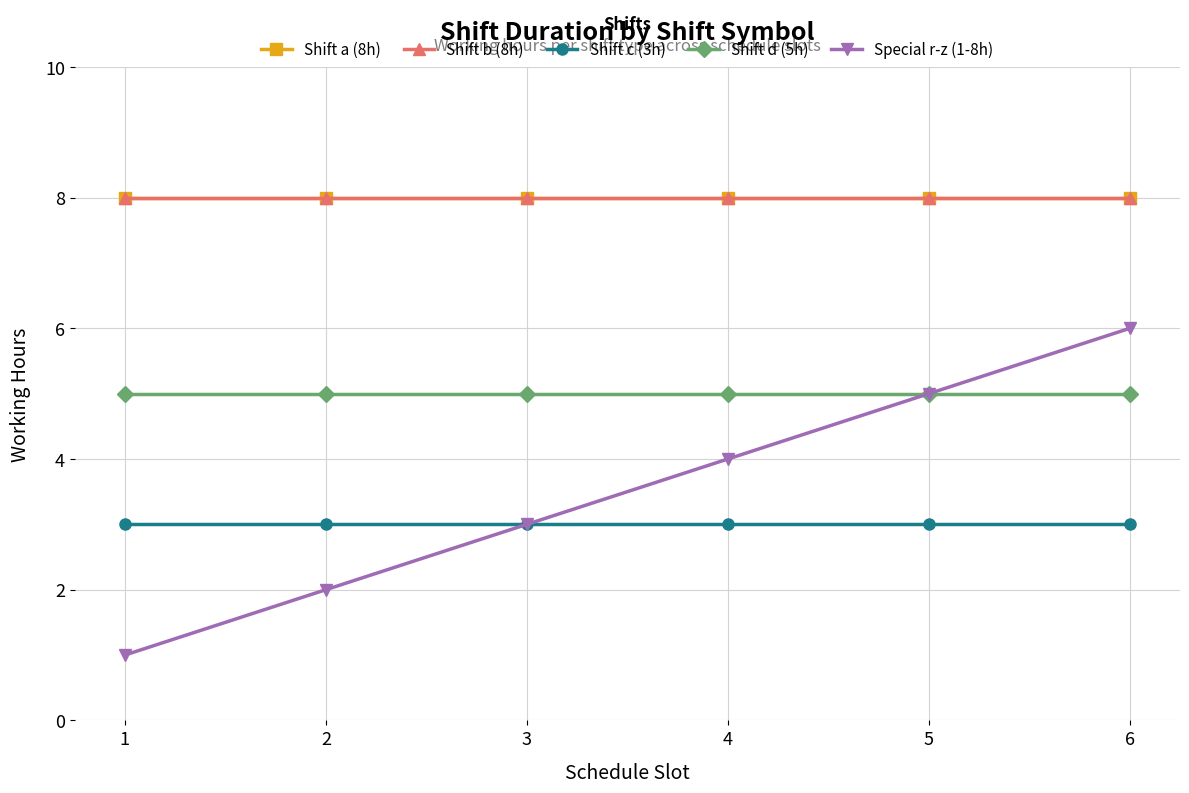

True or false: Shift b (8h) has a value of 8 at 6.

True